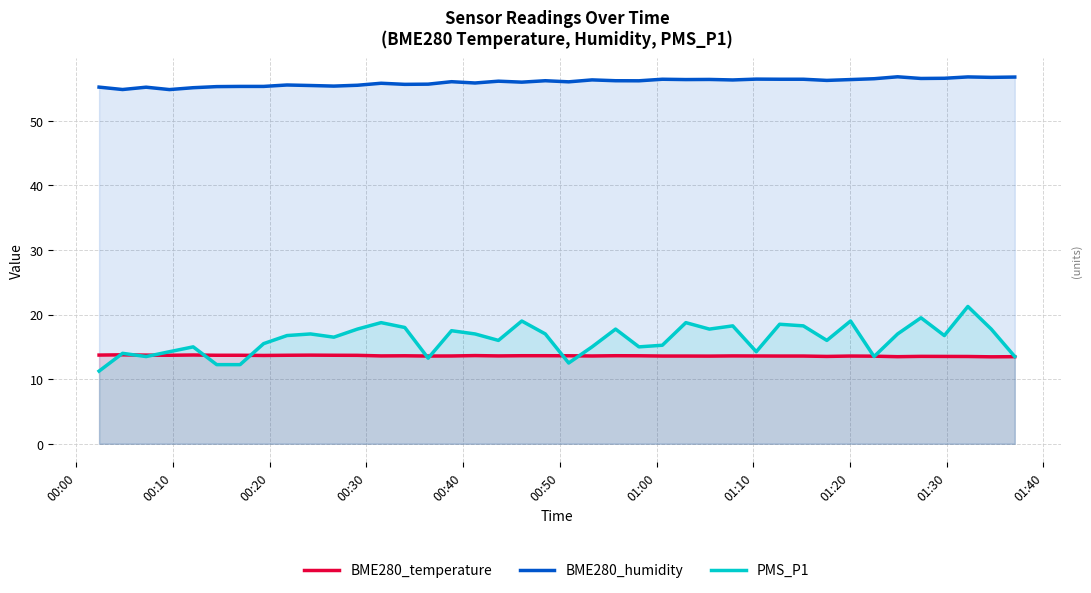

What is the sum of all PMS_P1 values?

648.0